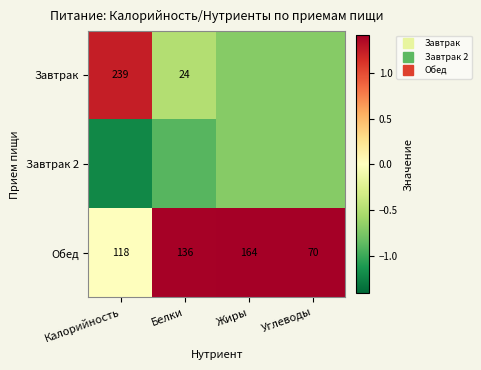

At which category does the chart reach its minimum across all series?

Калорийность